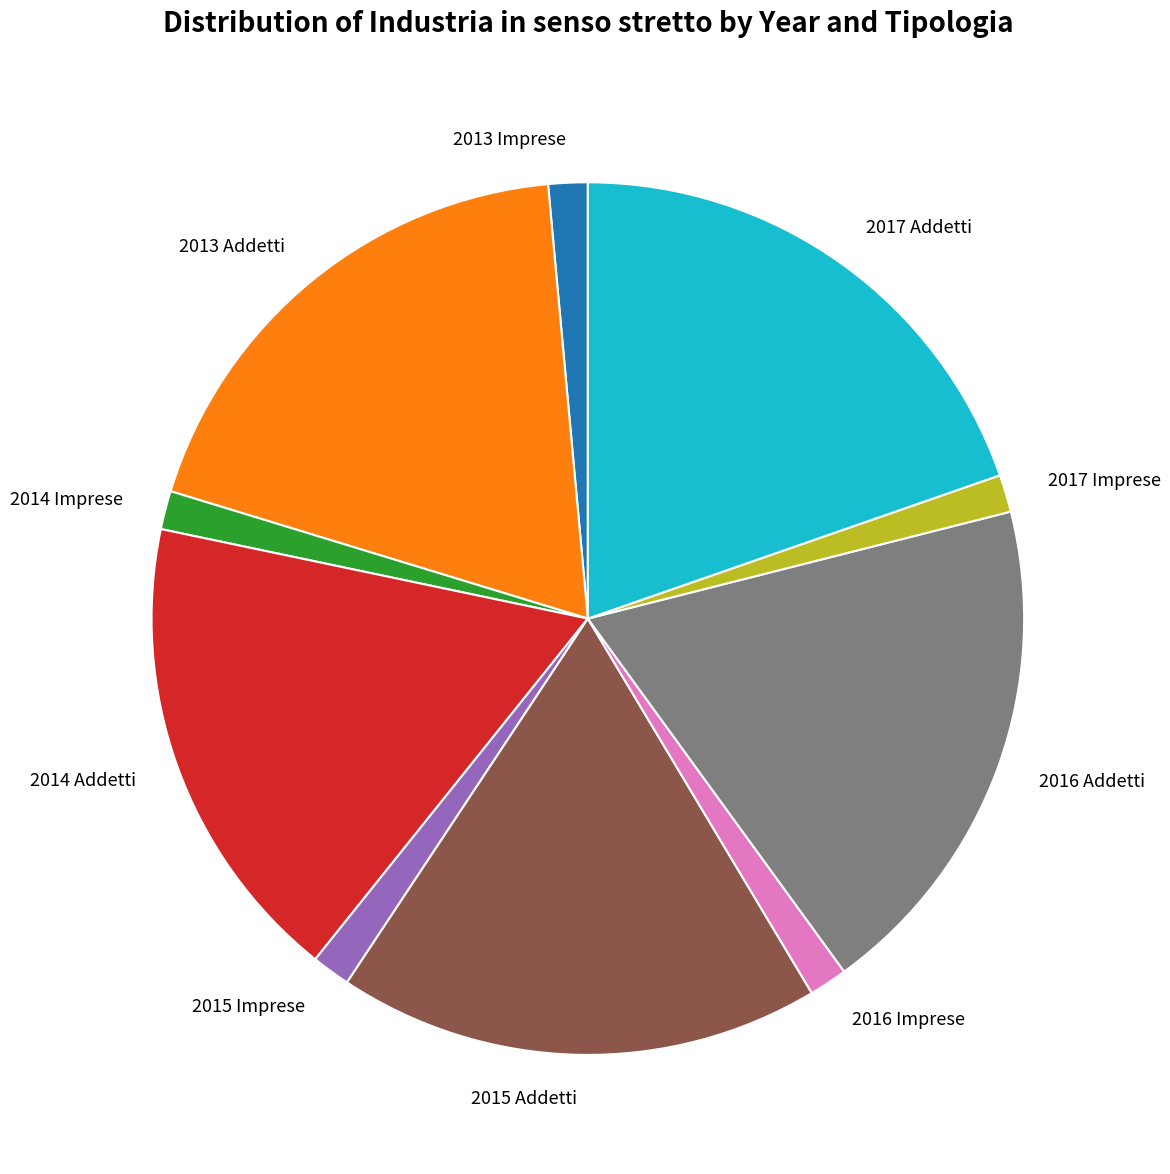

Do 2013 Addetti and 2014 Addetti together represent more than half of the pie?

No